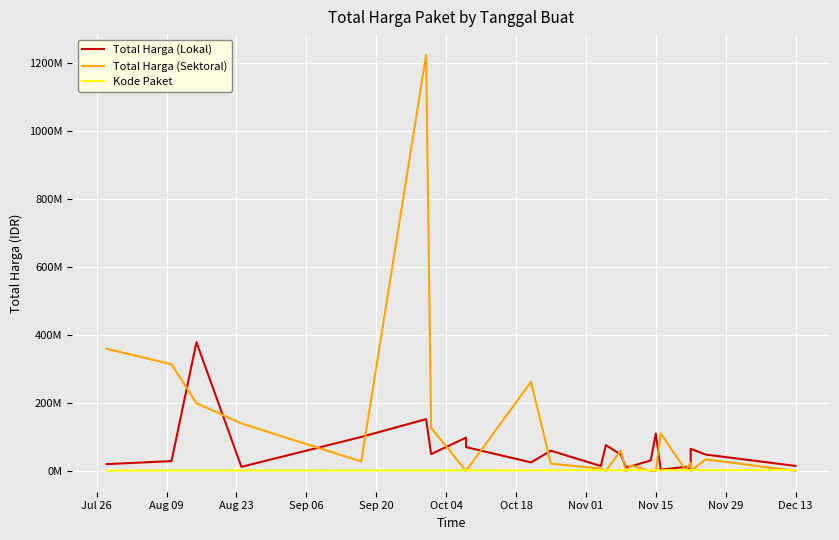

At which category does the chart reach its minimum across all series?

Nov 01